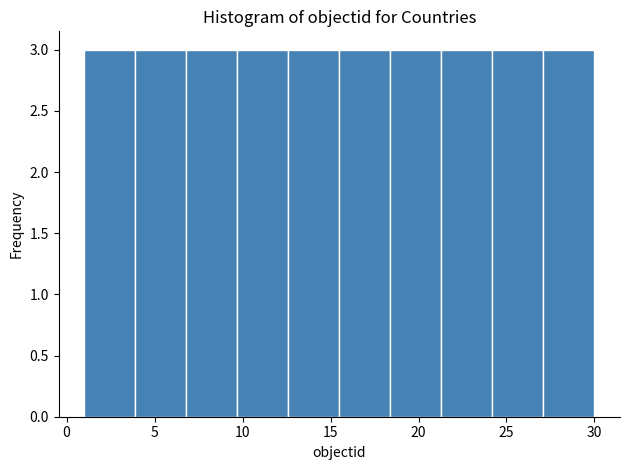

Reading left to right, list every bar in this chart as the range it spans on the x-axis followed by its height. Neither the bar edges nor the heights are printed on the chart, so give them approximately, as read against the axes.

1.0 to 3.9: 3
3.9 to 6.8: 3
6.8 to 9.7: 3
9.7 to 12.6: 3
12.6 to 15.5: 3
15.5 to 18.4: 3
18.4 to 21.3: 3
21.3 to 24.2: 3
24.2 to 27.1: 3
27.1 to 30.0: 3